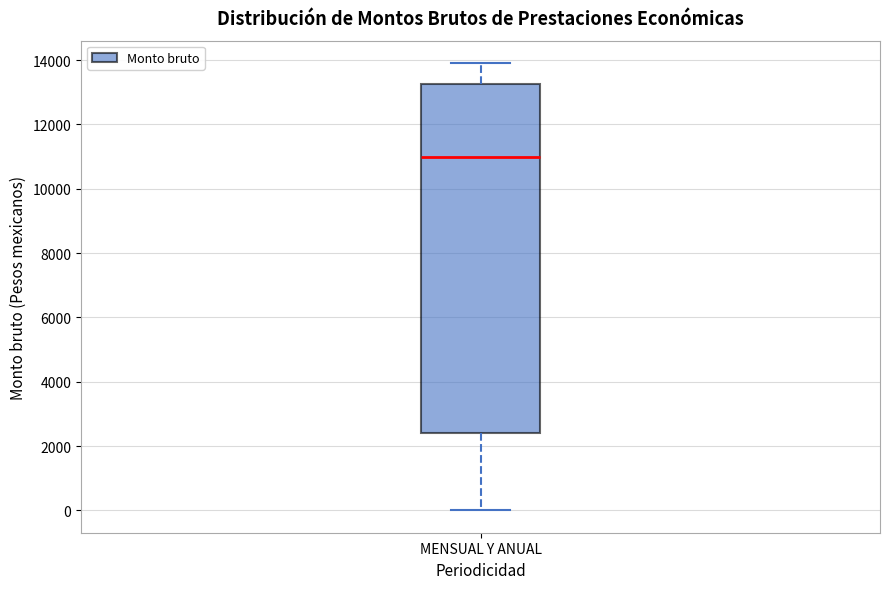

Transcribe this box plot: give where the median line is, the range the box spans, and where the two whiskers end, as read against the y-axis. The values are not printed on the chart, so give them approximately, as read against the axis.

median 11000, box 2400 to 13200, whiskers 0 to 14000